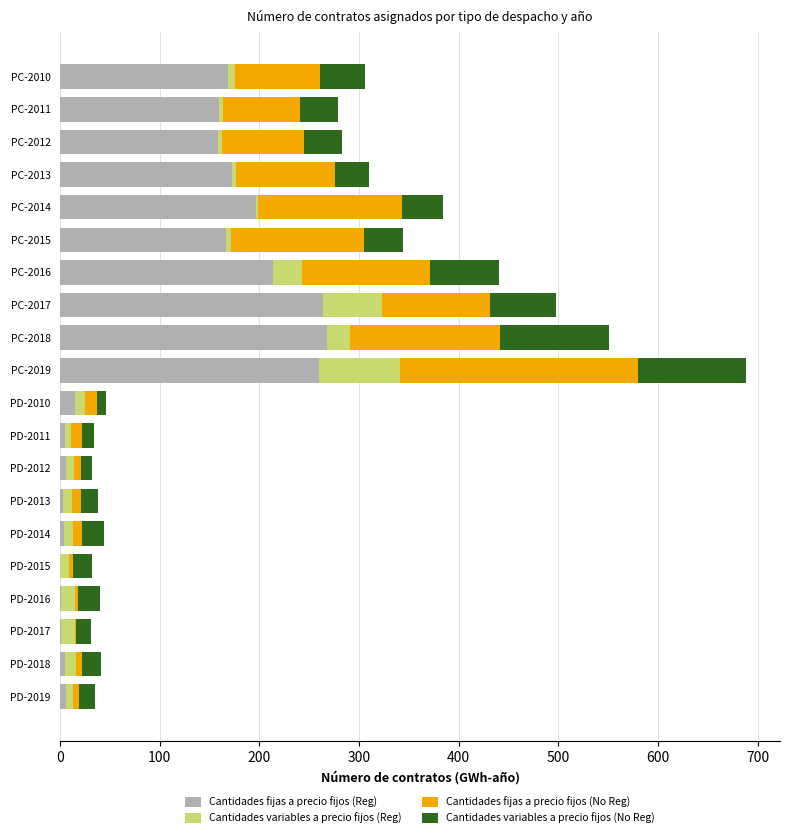

What is the total value across all series at PC-2019?

688